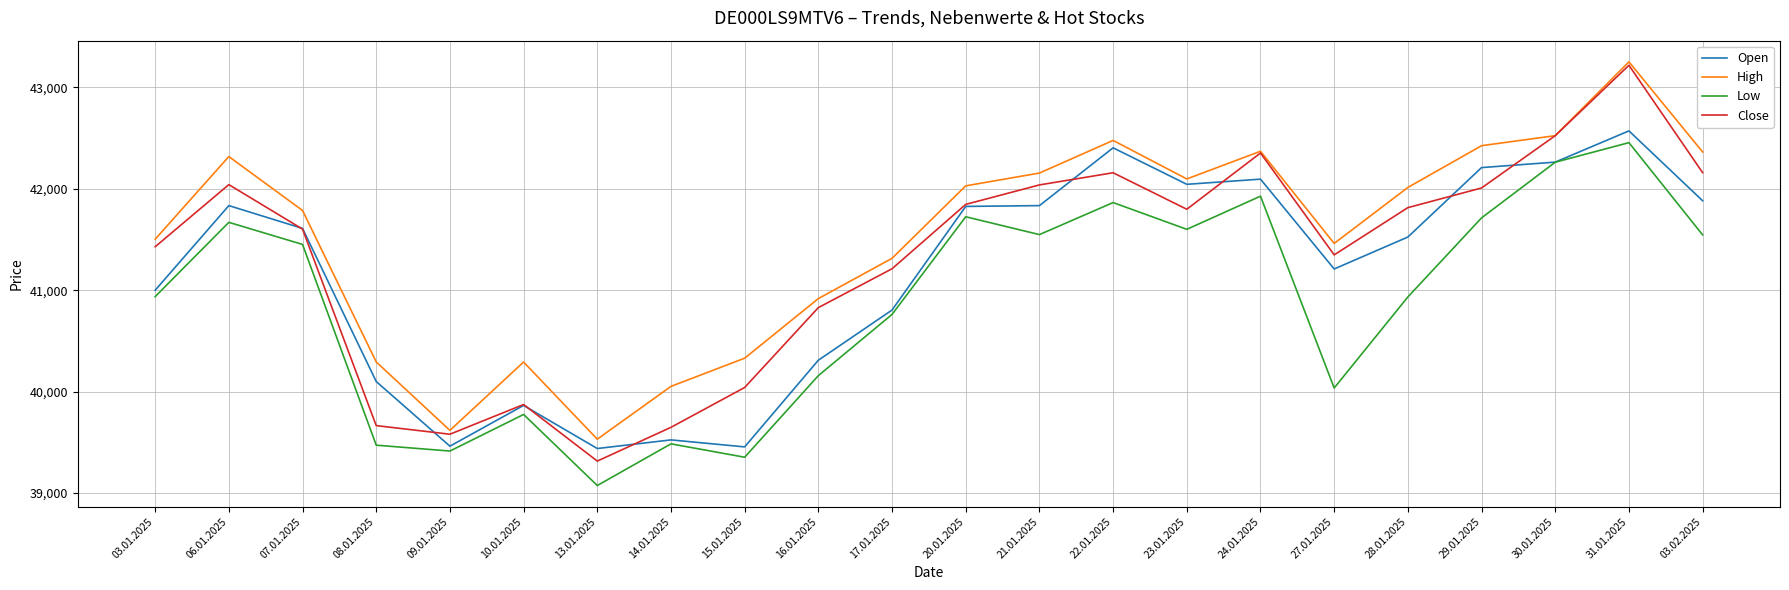

Where is the first local minimum for Close?

09.01.2025